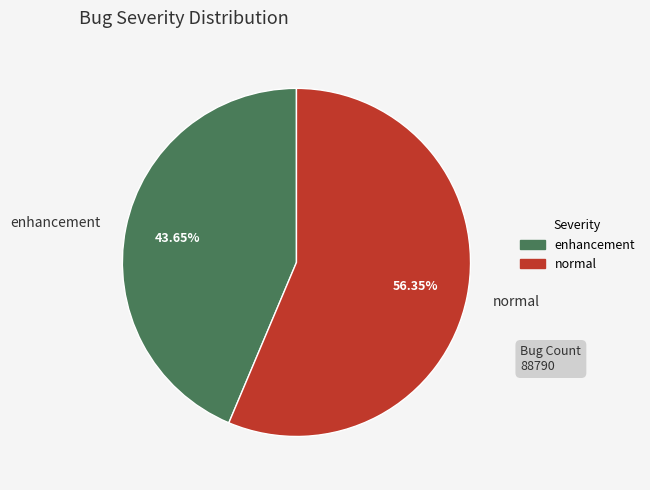

Is the sum of normal and enhancement greater than half?

Yes